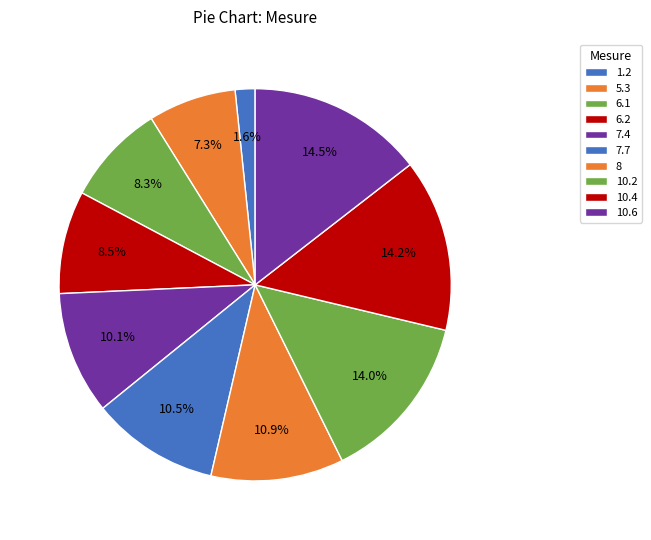

What percentage is the 10.4 slice, to the nearest percent?

14%